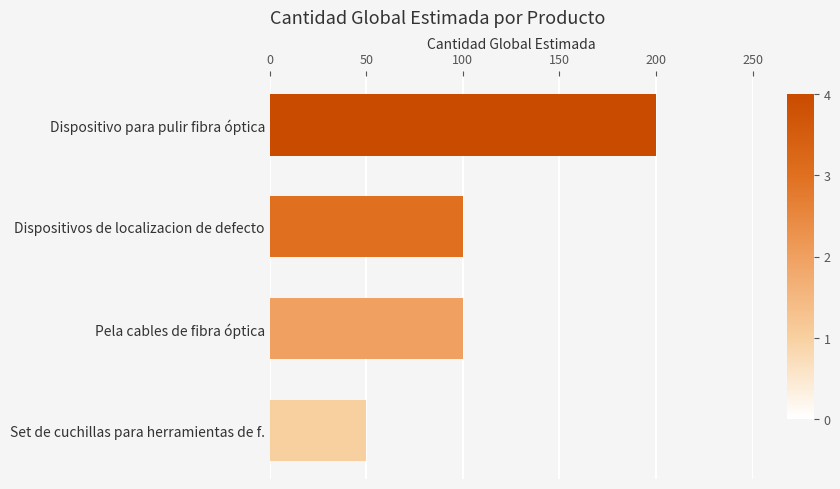

The chart shows a value of 100 at Dispositivos de localizacion de defecto. True or false?

True